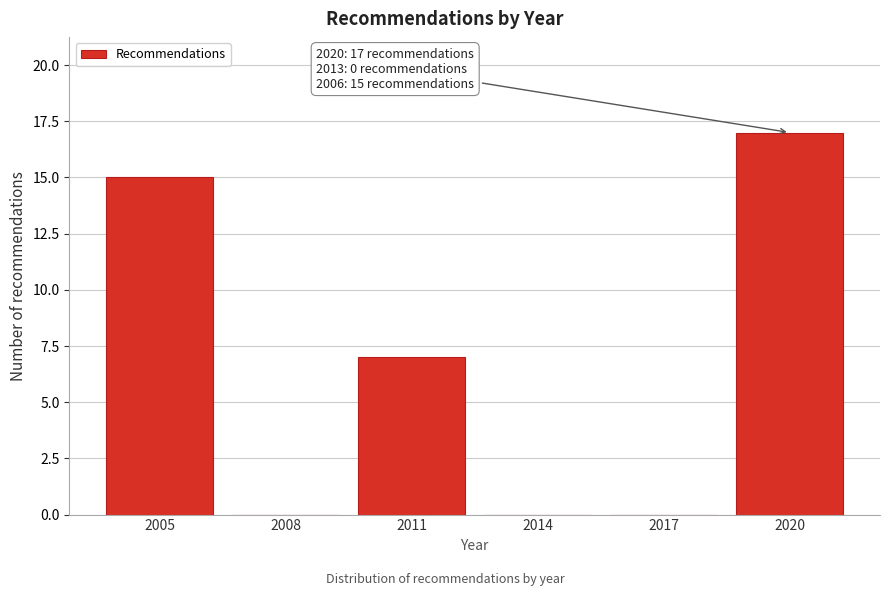

Reading left to right, extract all data points from this chart.

2005=15	2008=0	2011=7	2014=0	2017=0	2020=17